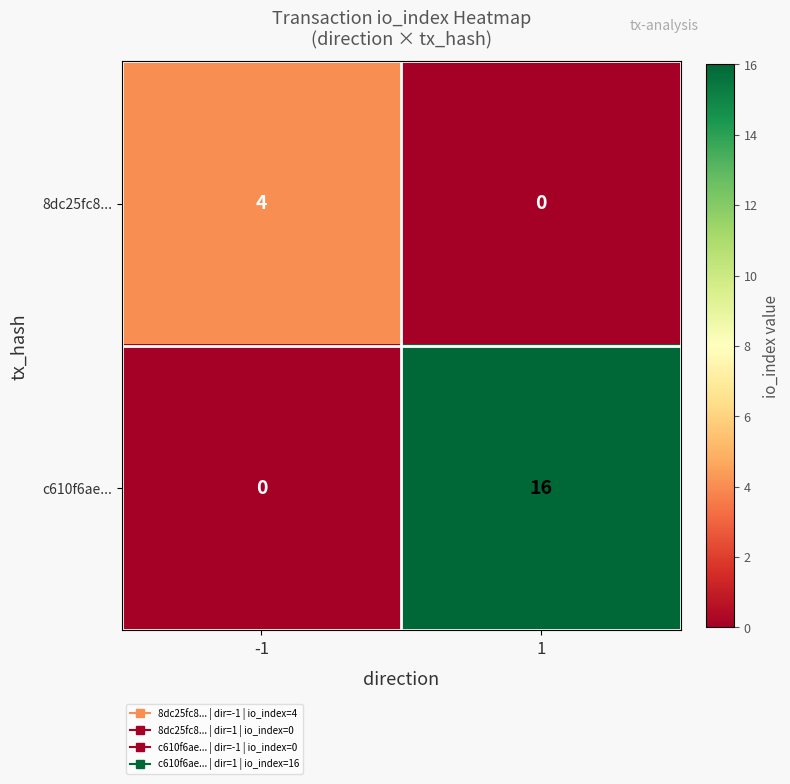

What value does the 8dc25fc8... series have at -1?

4